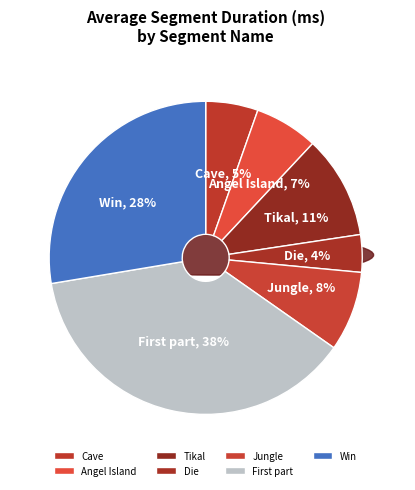

What is the smallest slice in the pie chart?

Die